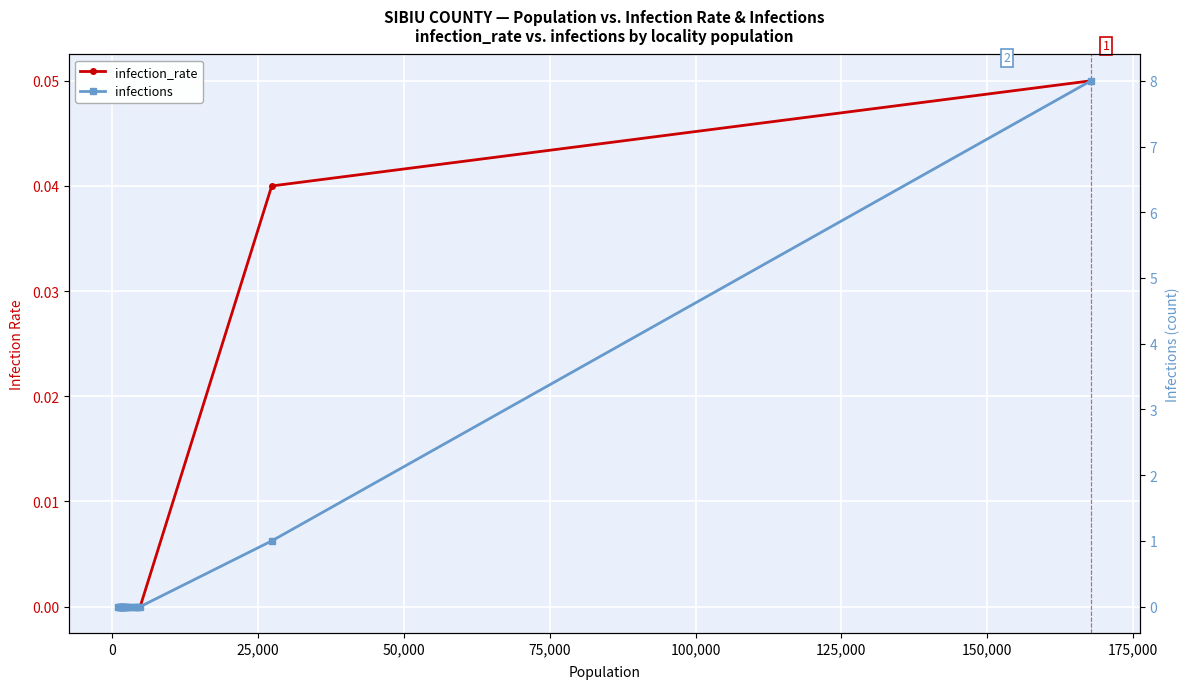

Is this an area chart (filled region under the line)?

No